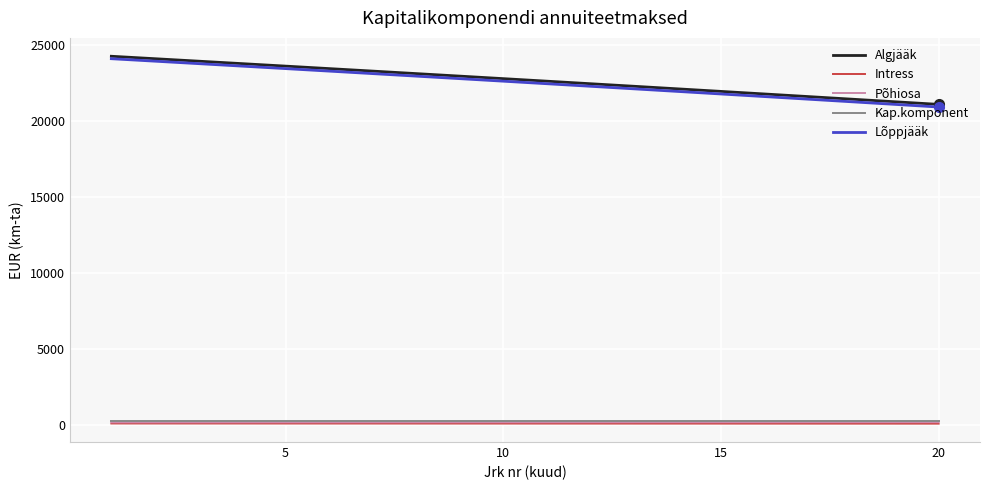

Which series has the widest spread of values?

Lõppjääk